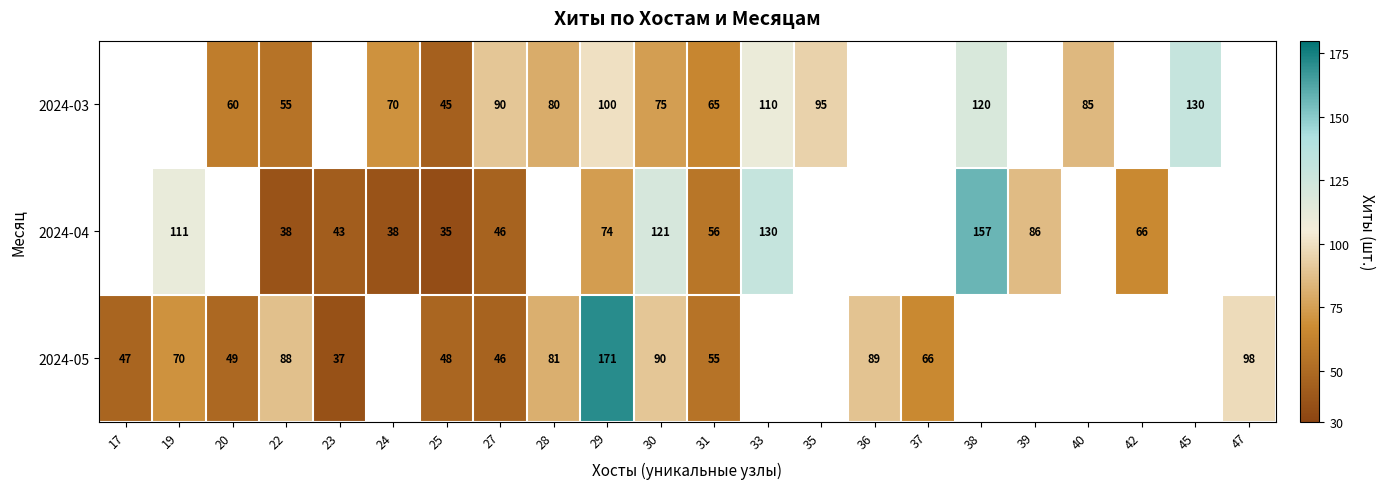

Is it true that 2024-05 equals 90 at 30?

True